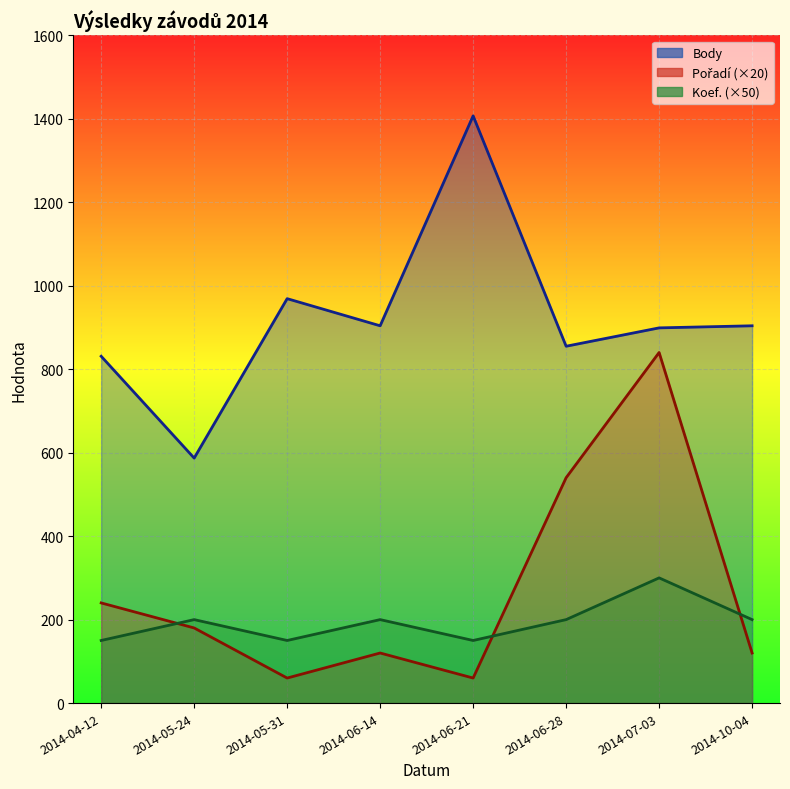

True or false: Body has a value of 1435 at 2014-05-31.

False